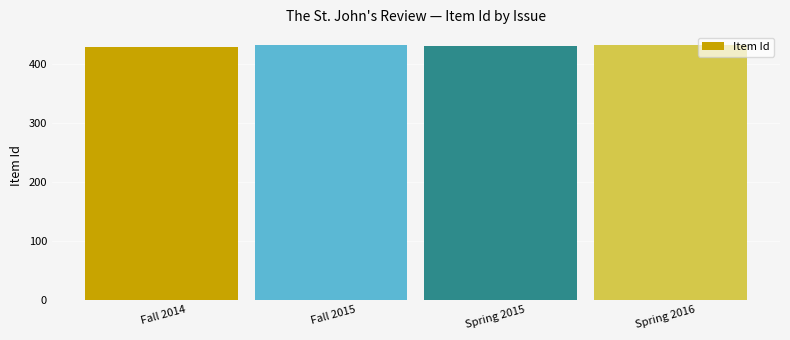

Which label corresponds to the smallest value in the chart?

Fall 2014